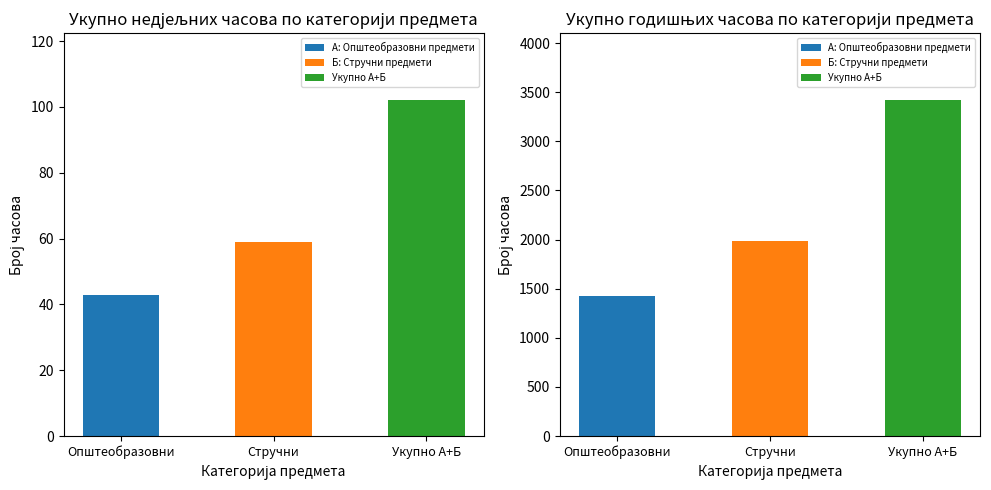

How many ГОД. Укупно values are between 1428 and 3417?

3